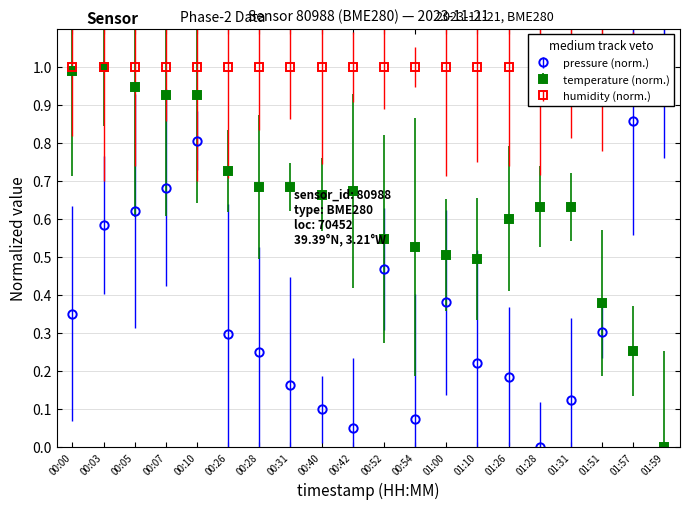

What is the difference between the highest and lowest values at 01:28?

0.6